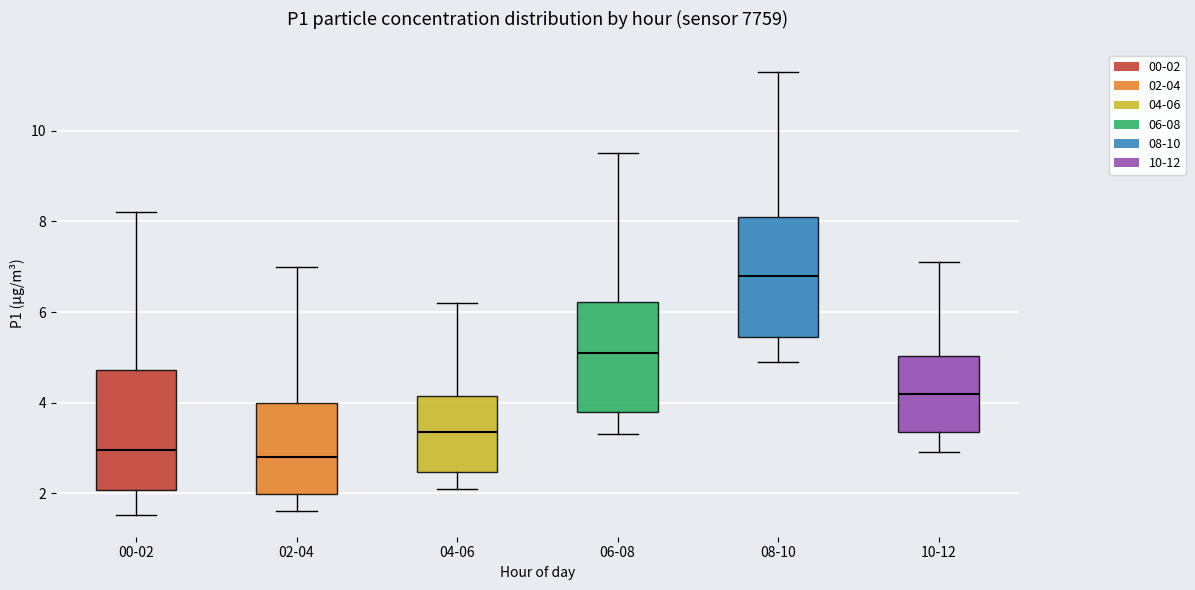

Where does the median line of the box for 02-04 sit on the y-axis? The values are not printed on the chart, so give them approximately, as read against the axis.

2.8